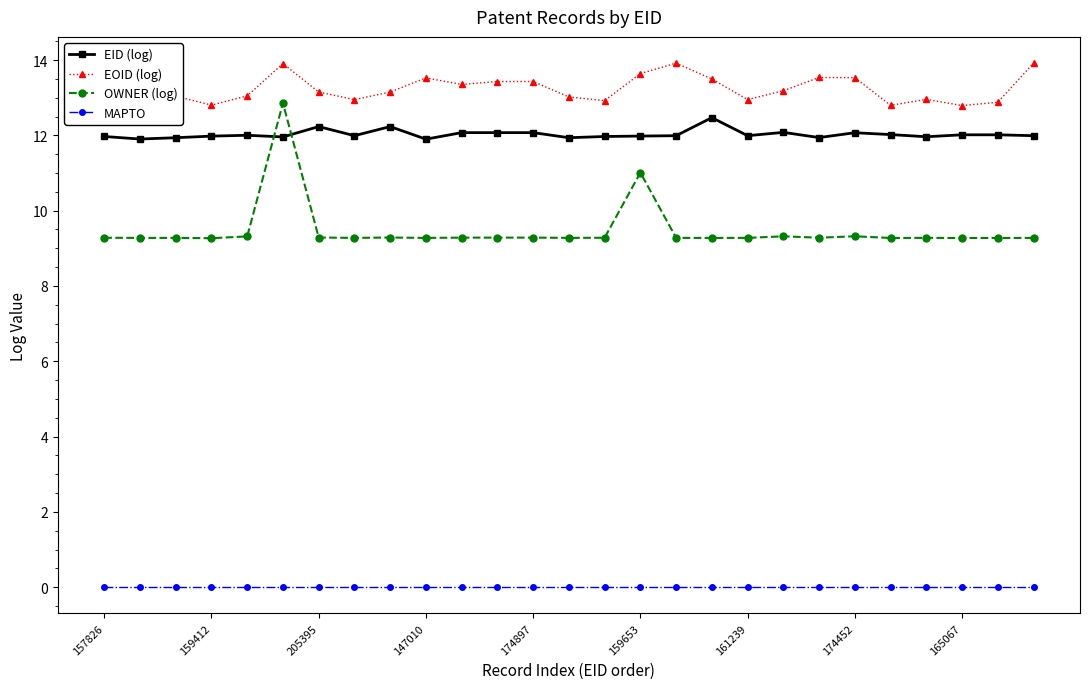

The value of OWNER (log) at 174897 is 2.7. True or false?

False